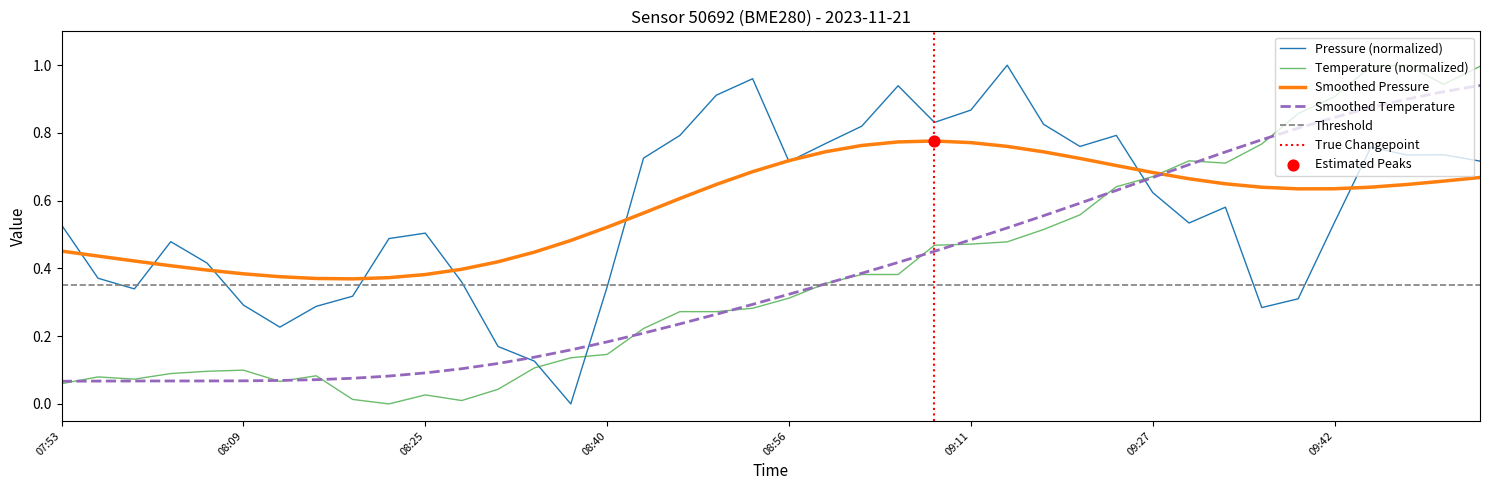

Which series has the widest spread of Y values?

pressure